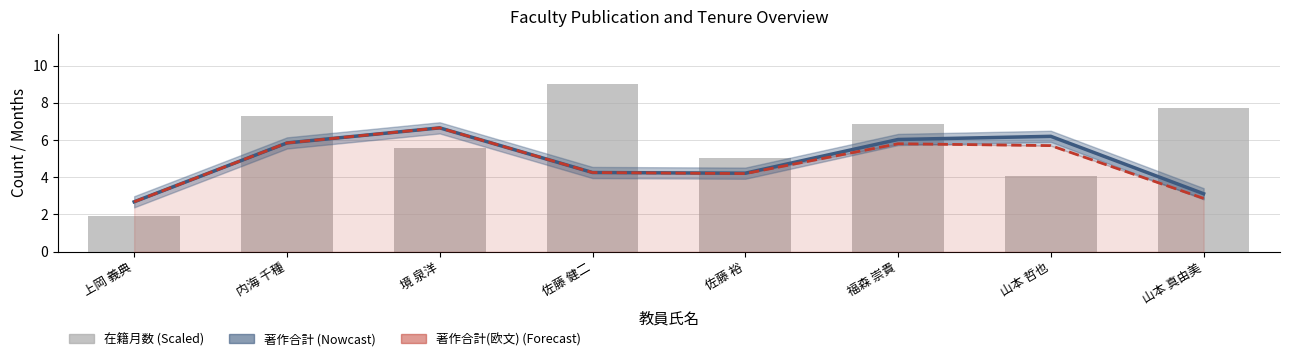

The value of 著作合計(欧文) at 福森 崇貴 is 8.4. True or false?

False